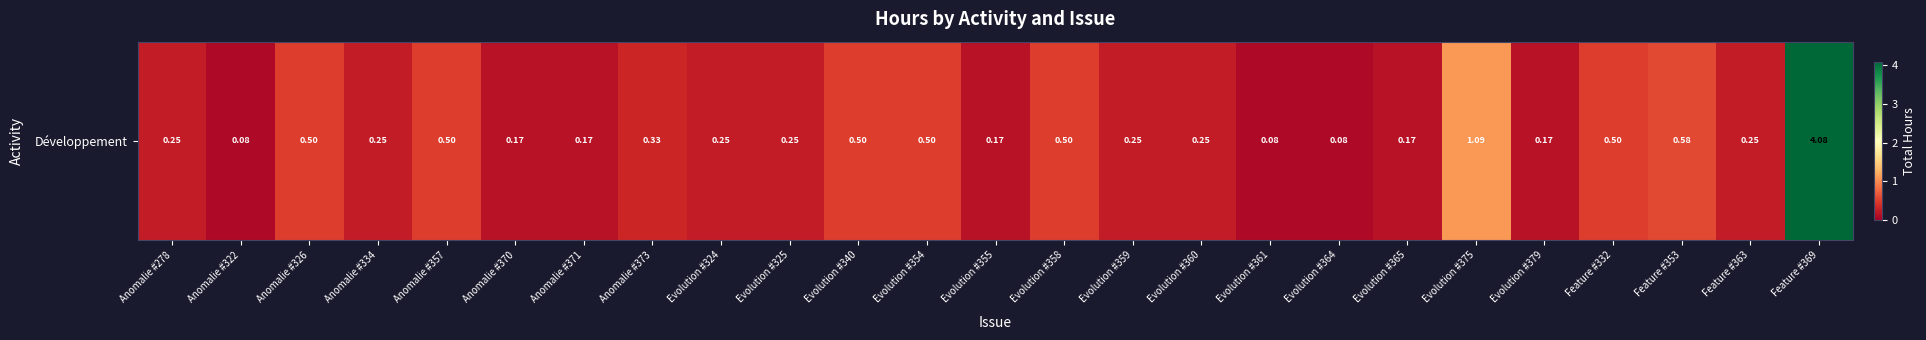

How many distinct data groups are displayed?

1